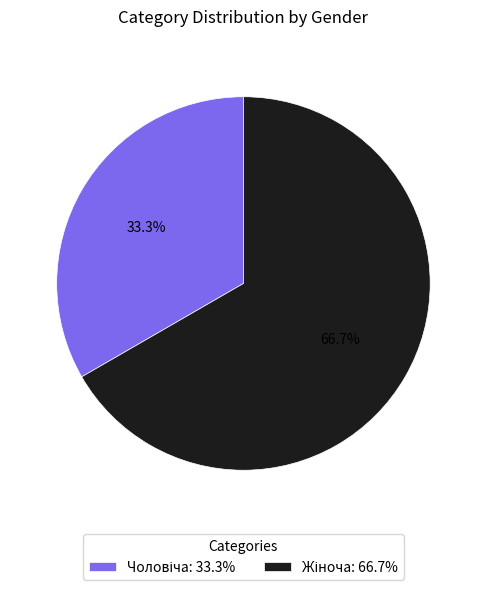

Which has a higher value, Чоловіча or Жіноча?

Жіноча